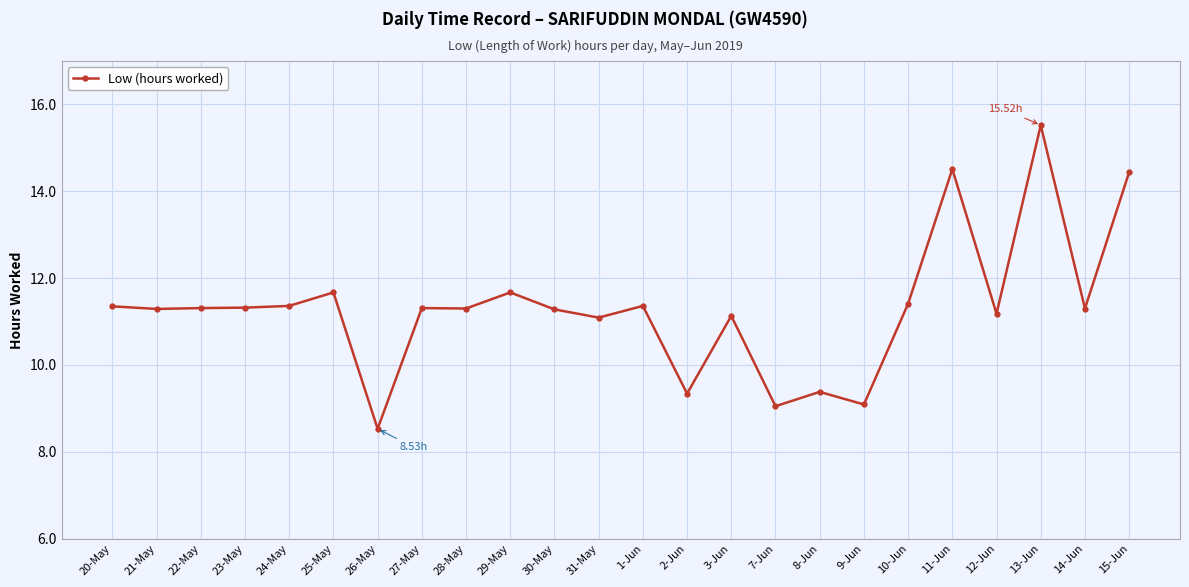

What is the change in value from 28-May to 3-Jun?

-0.2